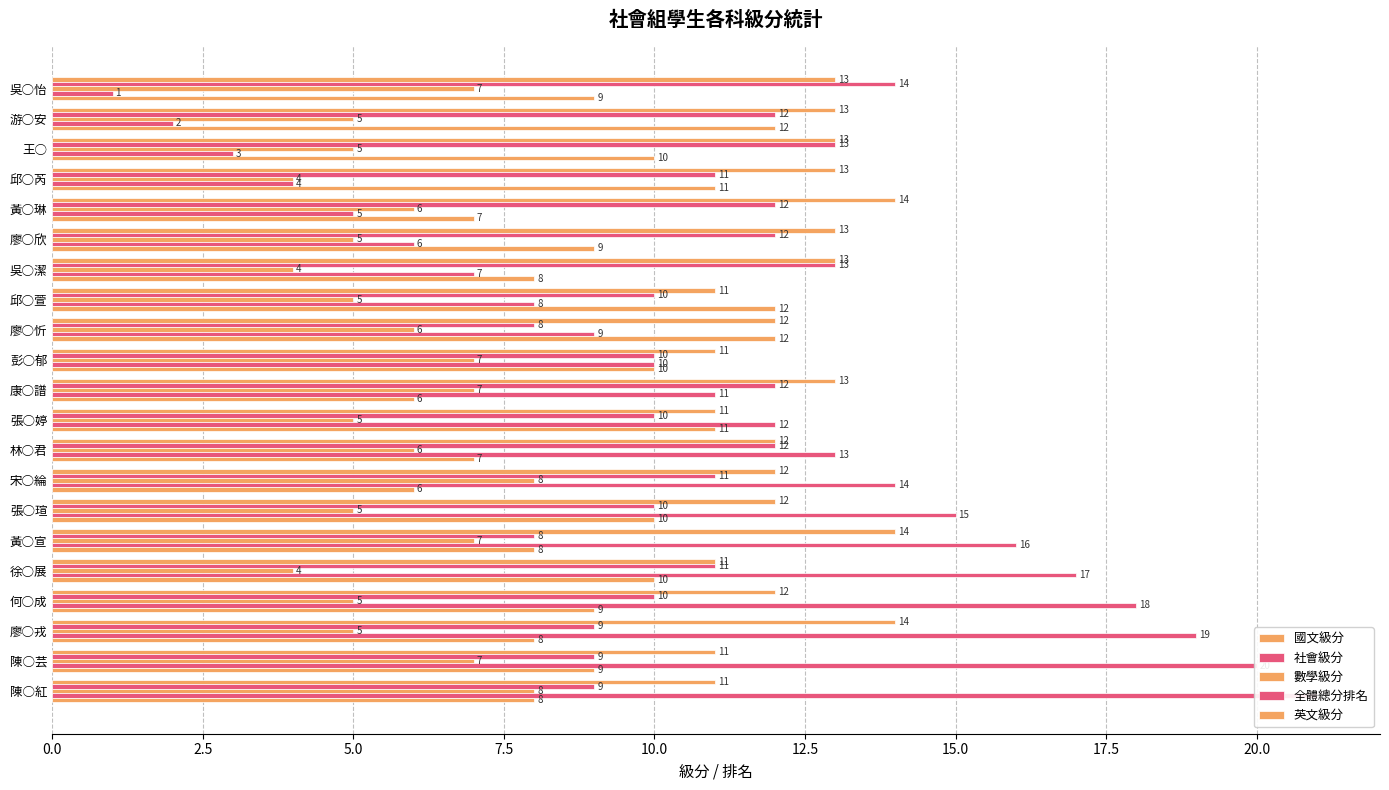

Is it true that 全體總分排名 equals 5 at 邱○萱?

False